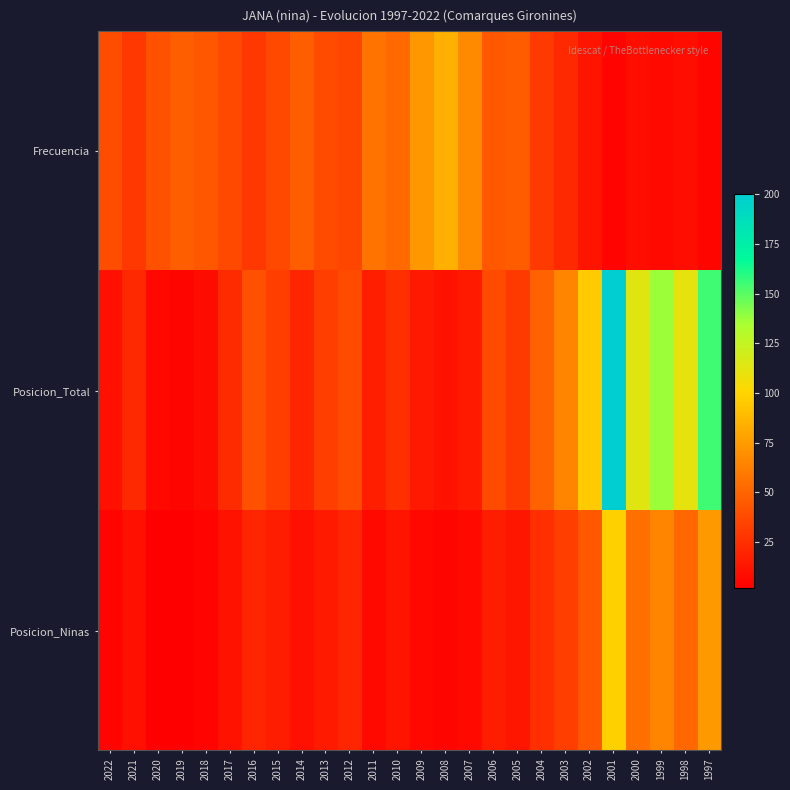

Between 2018 and 2022, which is larger?

2018